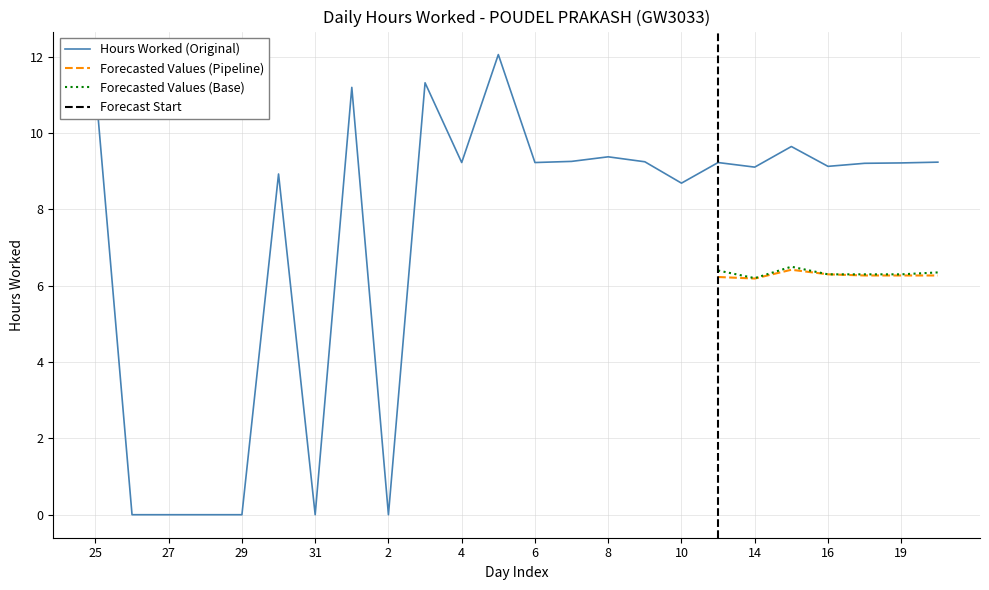

The Forecasted Values (Base) series shows 2.2 at 19. True or false?

False